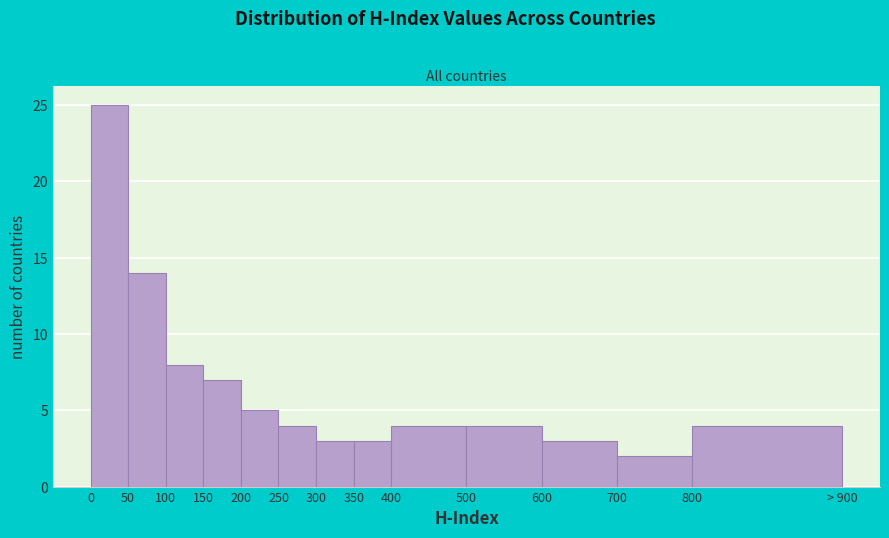

Reading left to right, list all the values displayed in this chart.

0=25	50=14	100=8	150=7	200=5	250=4	300=3	350=3	400=4	500=4	600=3	700=2	800=4